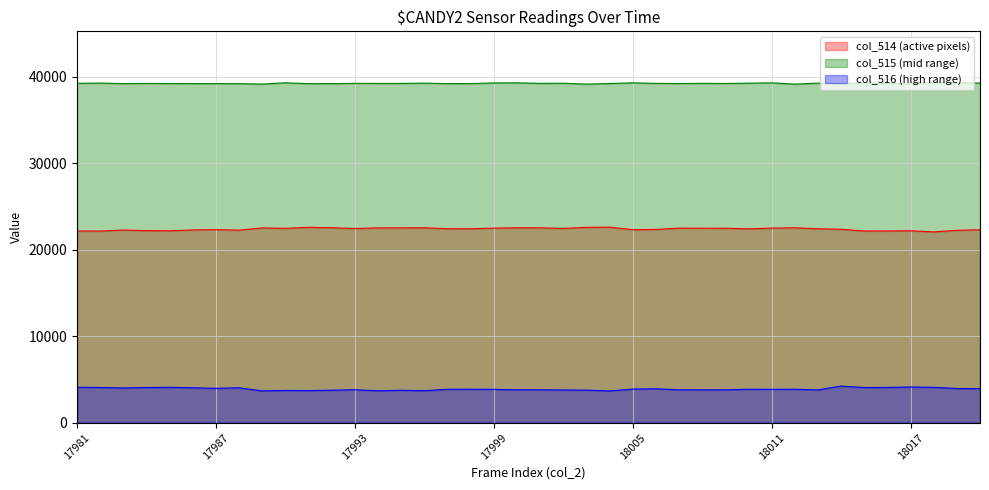

Which series has the largest total across all categories?

col_515 (mid range)